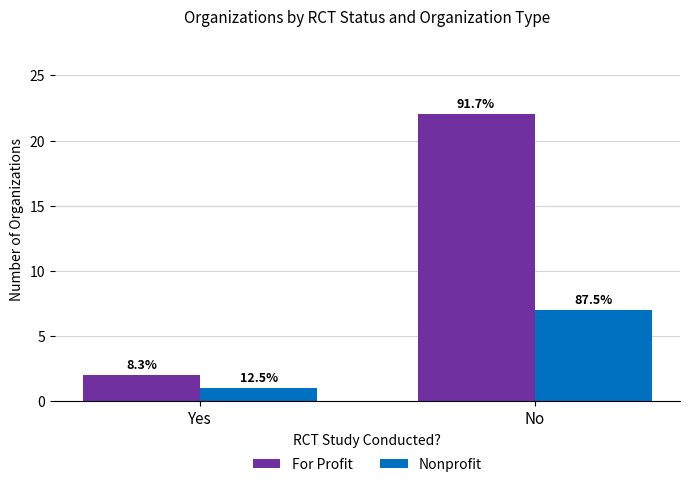

What is the sum of all Nonprofit values?

8